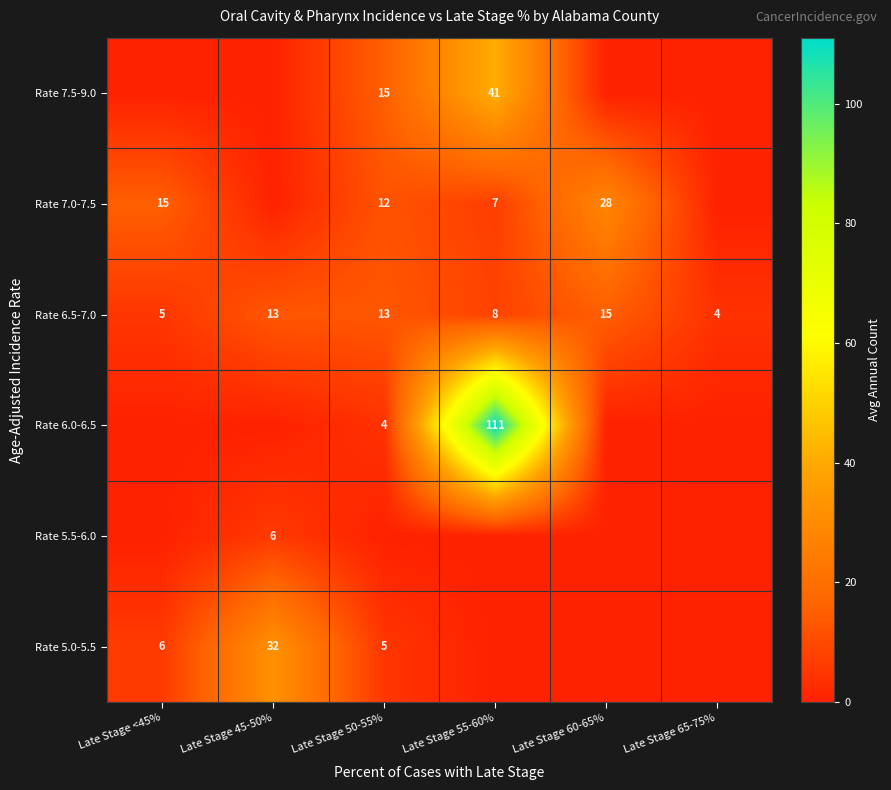

What is the difference between the second highest and minimum values in the Rate 6.5-7.0 series?

9